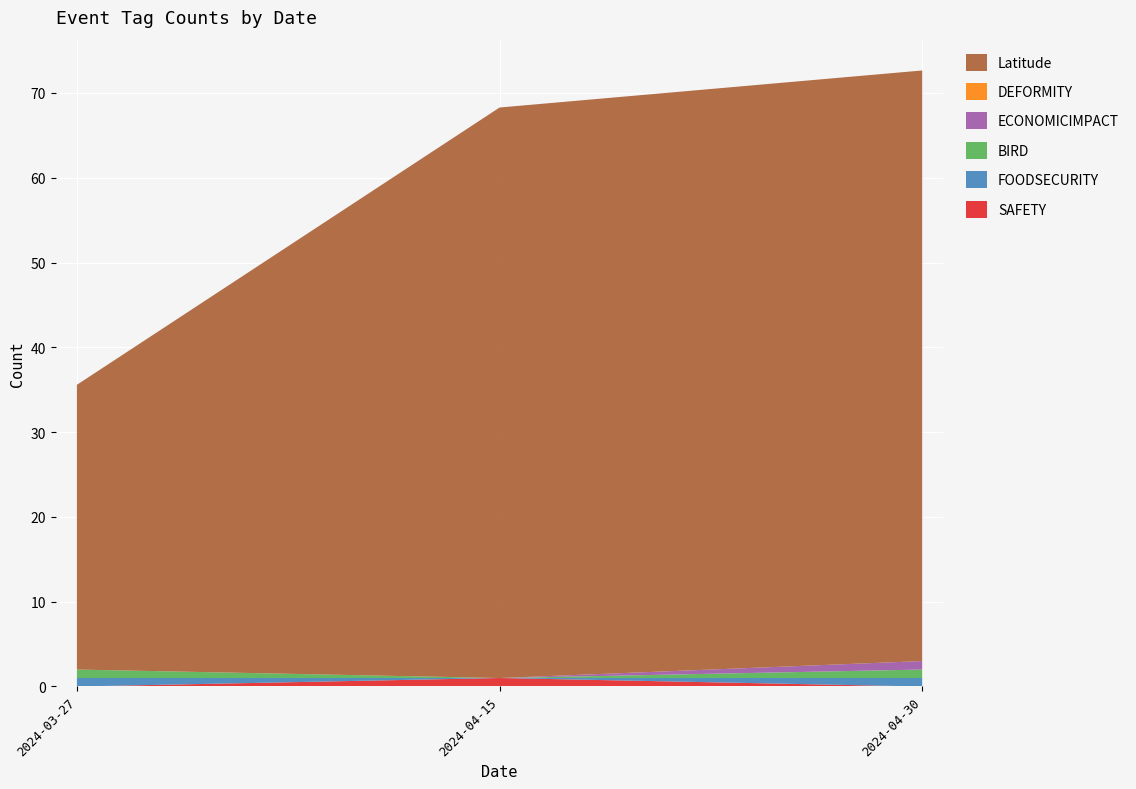

Reading left to right, transcribe all the data shown in this chart.

SAFETY: 0.0	1.0	0.0
FOODSECURITY: 1.0	0.0	1.0
BIRD: 1.0	0.0	1.0
ECONOMICIMPACT: 0.0	0.0	1.0
DEFORMITY: 0.0	0.0	0.0
Latitude: 33.6	67.3	69.6